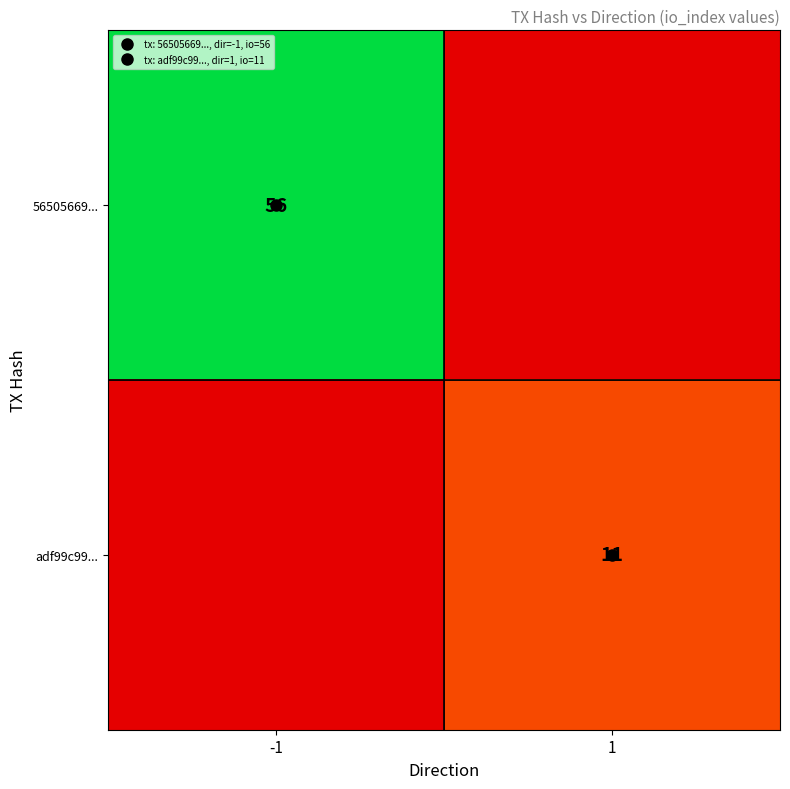

The adf99c99... series shows 0 at -1. True or false?

True